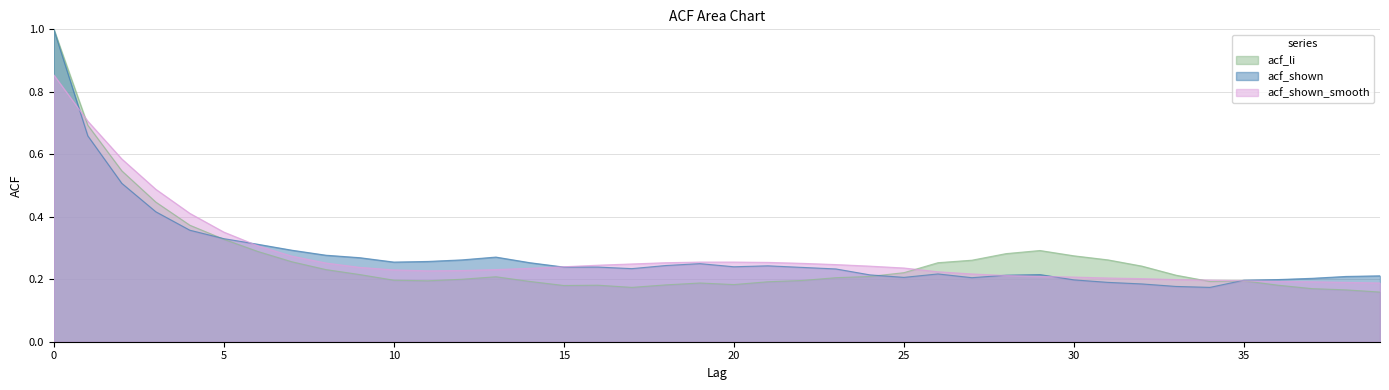

Reading right to left, list all the values displayed in this chart.

acf_li: 0.2	0.2	0.2	0.2	0.2	0.2	0.2	0.2	0.3	0.3	0.3	0.3	0.3	0.3	0.2	0.2	0.2	0.2	0.2	0.2	0.2	0.2	0.2	0.2	0.2	0.2	0.2	0.2	0.2	0.2	0.2	0.2	0.3	0.3	0.3	0.4	0.4	0.5	0.7	1.0
acf_shown: 0.2	0.2	0.2	0.2	0.2	0.2	0.2	0.2	0.2	0.2	0.2	0.2	0.2	0.2	0.2	0.2	0.2	0.2	0.2	0.2	0.2	0.2	0.2	0.2	0.2	0.3	0.3	0.3	0.3	0.3	0.3	0.3	0.3	0.3	0.3	0.4	0.4	0.5	0.7	1.0
acf_shown_smooth: 0.2	0.2	0.2	0.2	0.2	0.2	0.2	0.2	0.2	0.2	0.2	0.2	0.2	0.2	0.2	0.2	0.2	0.3	0.3	0.3	0.3	0.3	0.2	0.2	0.2	0.2	0.2	0.2	0.2	0.2	0.2	0.3	0.3	0.3	0.4	0.4	0.5	0.6	0.7	0.9